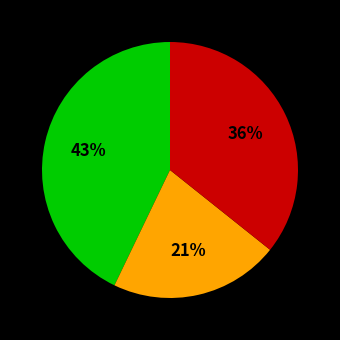

Is there a majority slice in this chart?

No